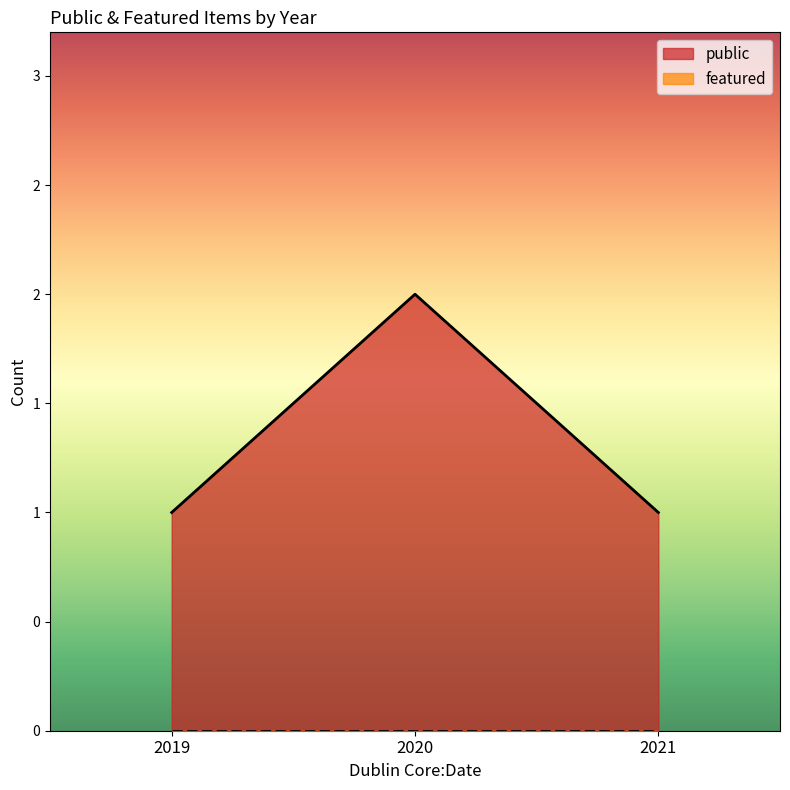

What is the label of the 3rd point from the left?

2021